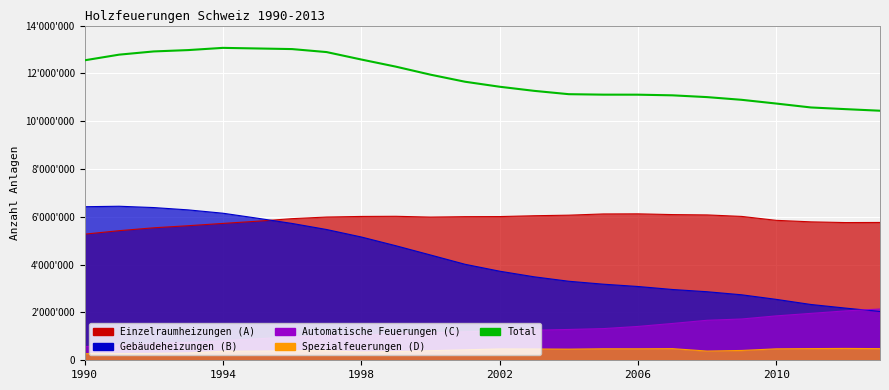

How many interior local peaks (higher than both neighbors) does the data have?

1